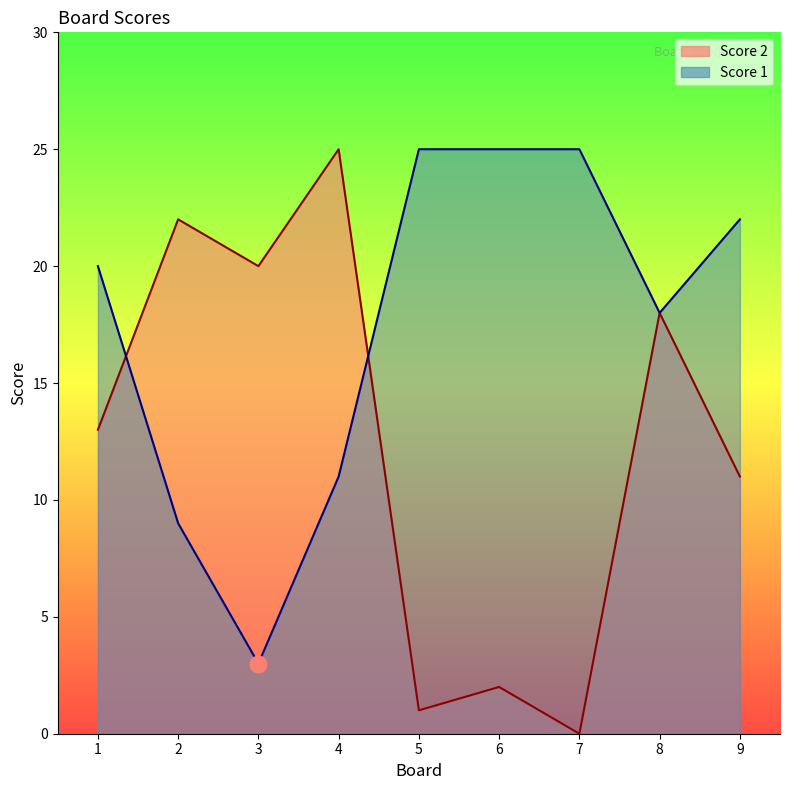

Which has a higher value, 2 or 9?

2